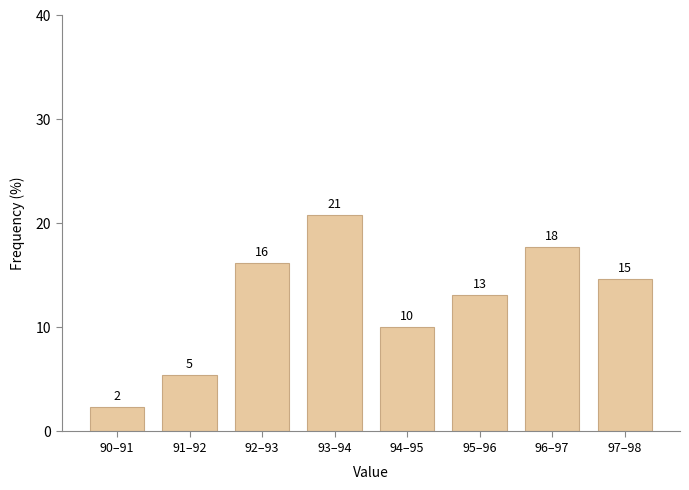

How many bars are there in total?

8